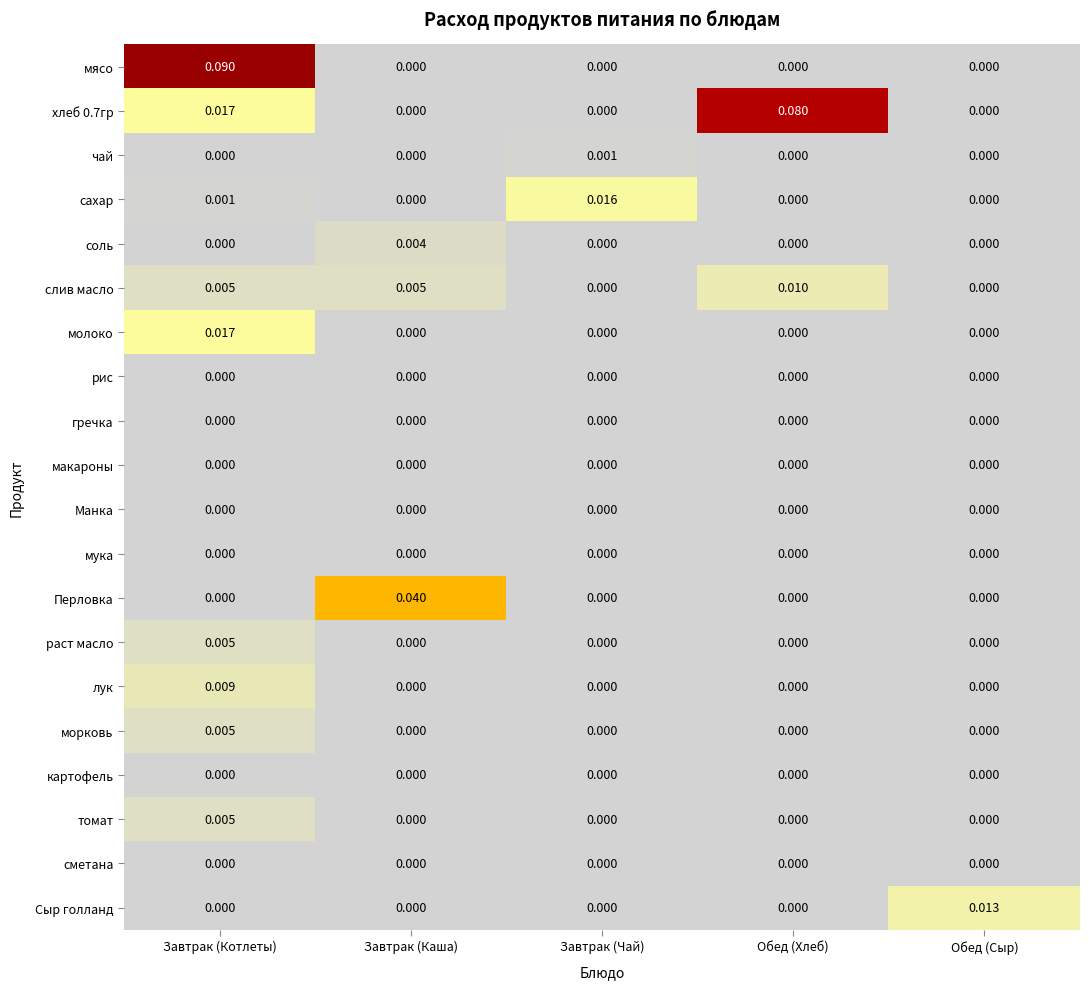

Which series has the largest range (max minus min)?

мясо